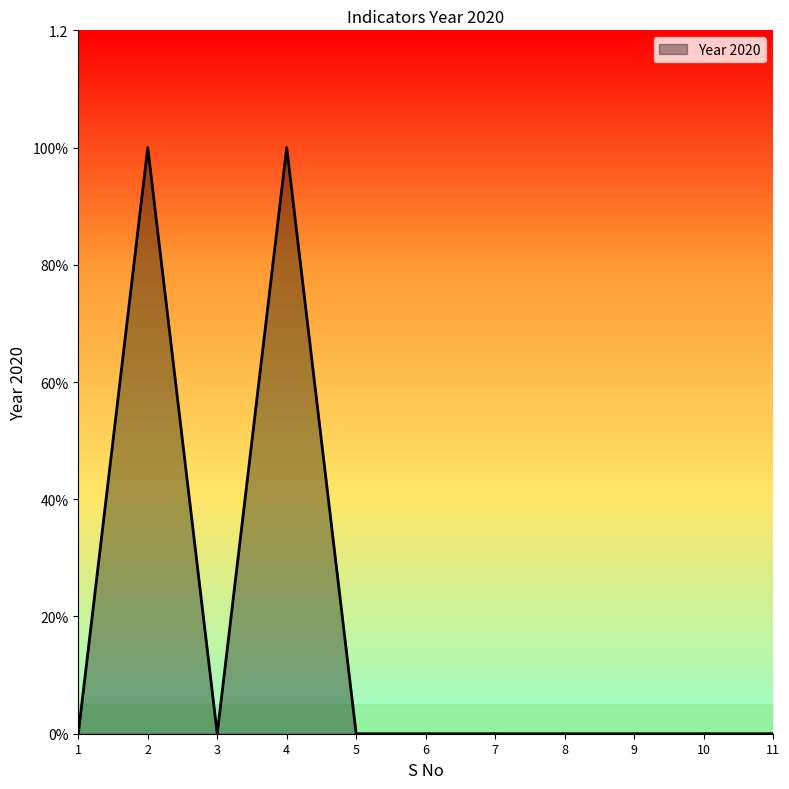

What is the maximum value shown in the chart?

1